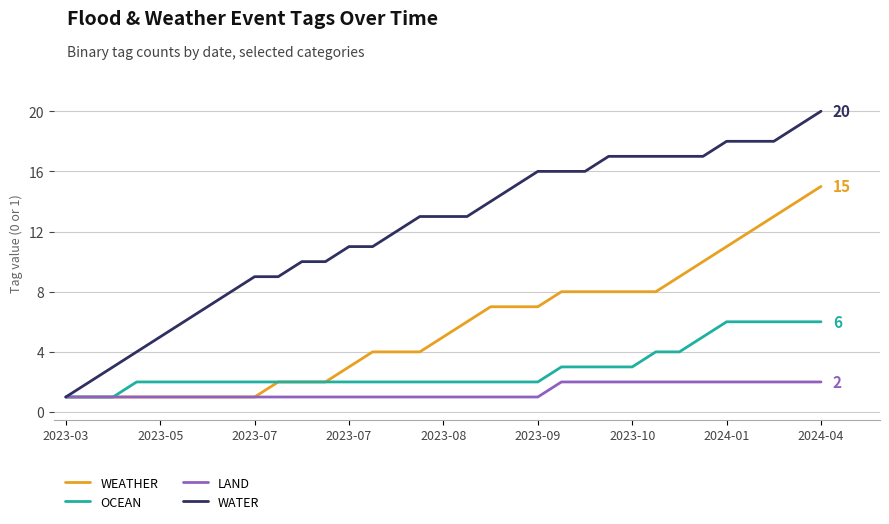

Which series has the largest total across all categories?

WATER